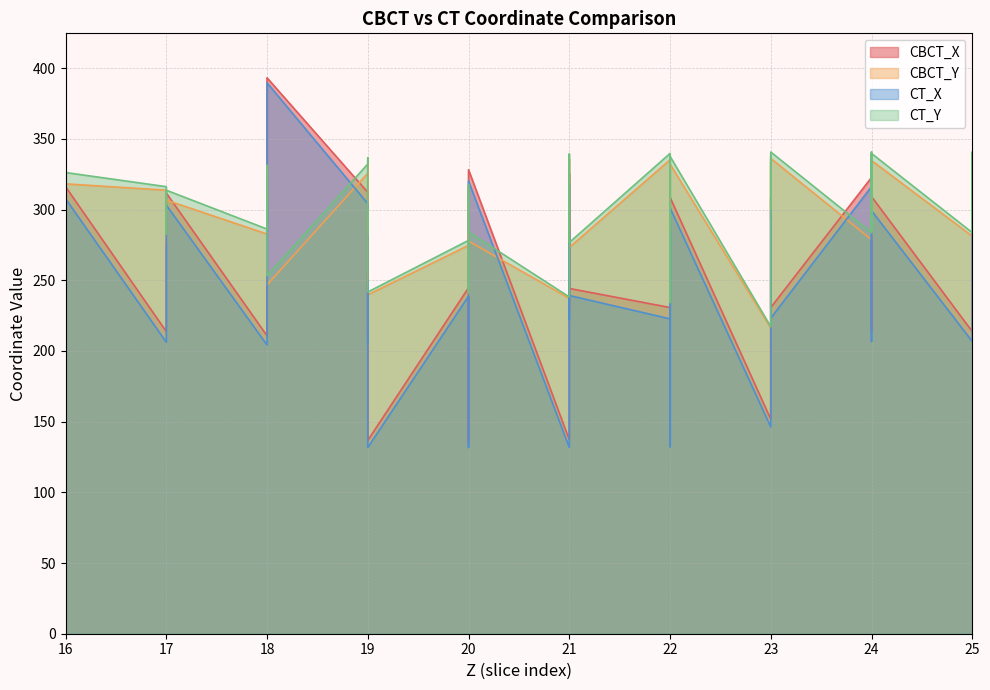

Rank the series at 20 from highest to lowest value.

CT_Y, CBCT_Y, CBCT_X, CT_X